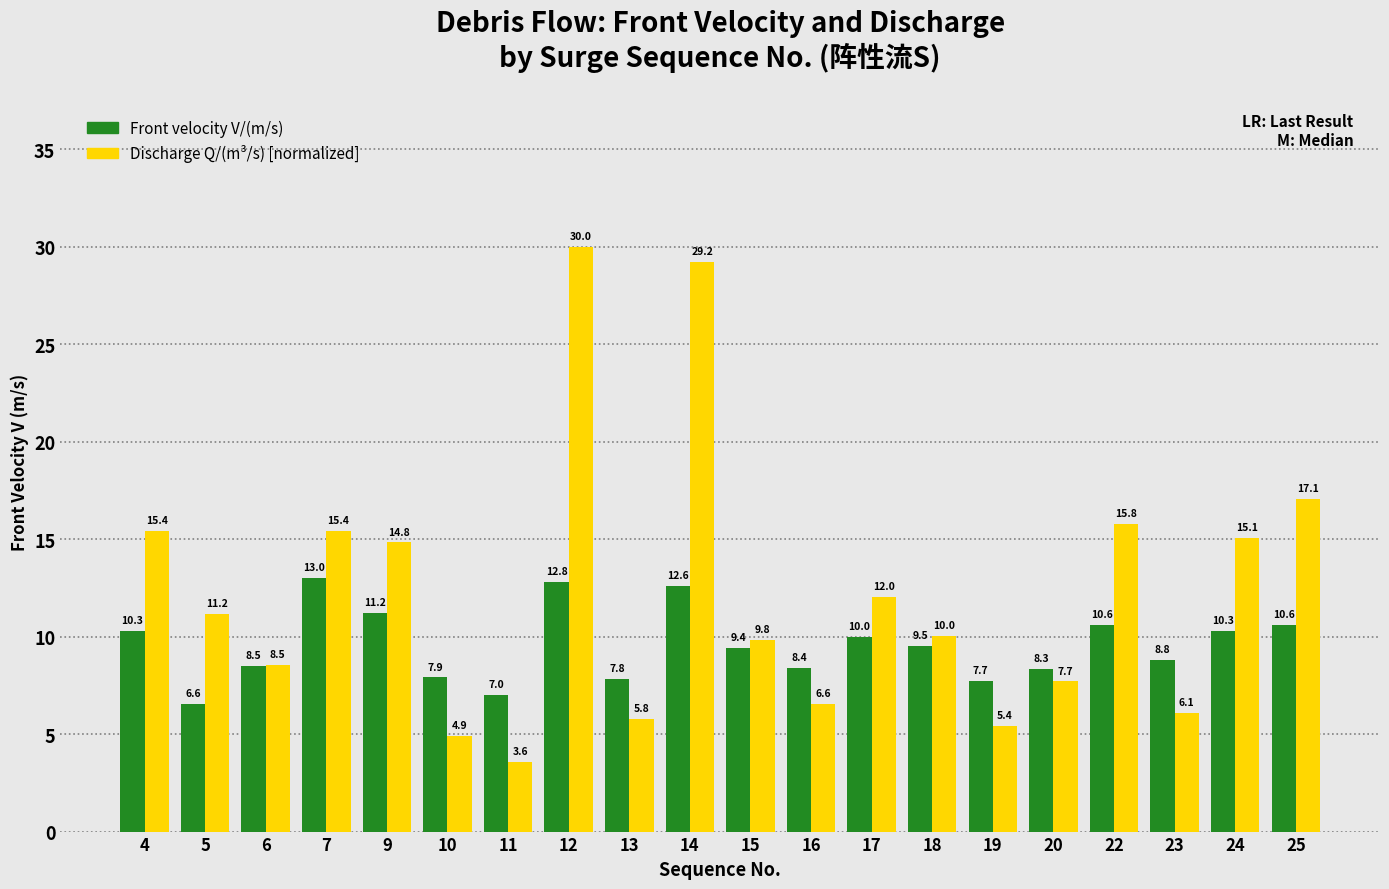

What is the greatest value displayed?

30.0